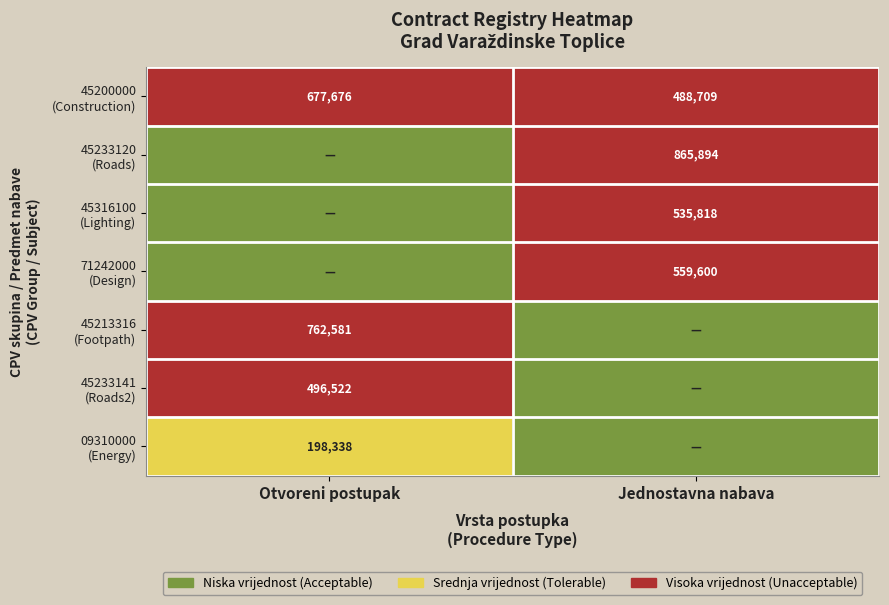

Between Jednostavna nabava and Otvoreni postupak, which is larger?

Jednostavna nabava